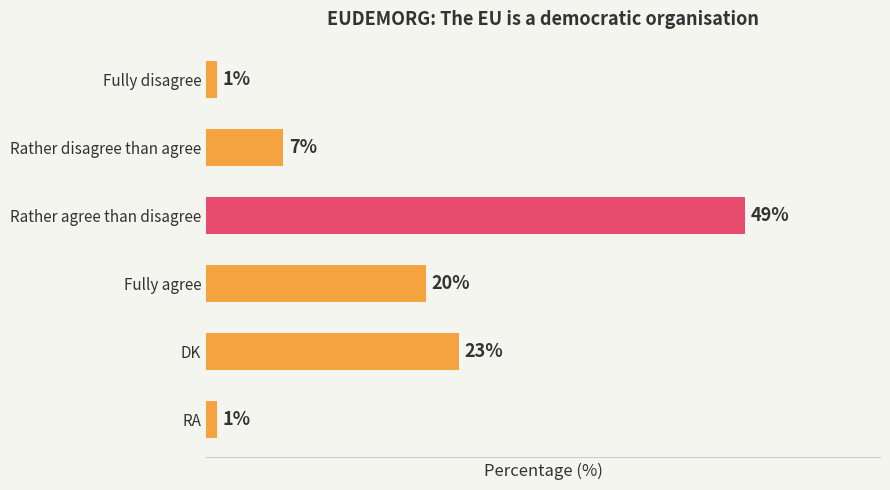

Between RA and Rather disagree than agree, which is larger?

Rather disagree than agree